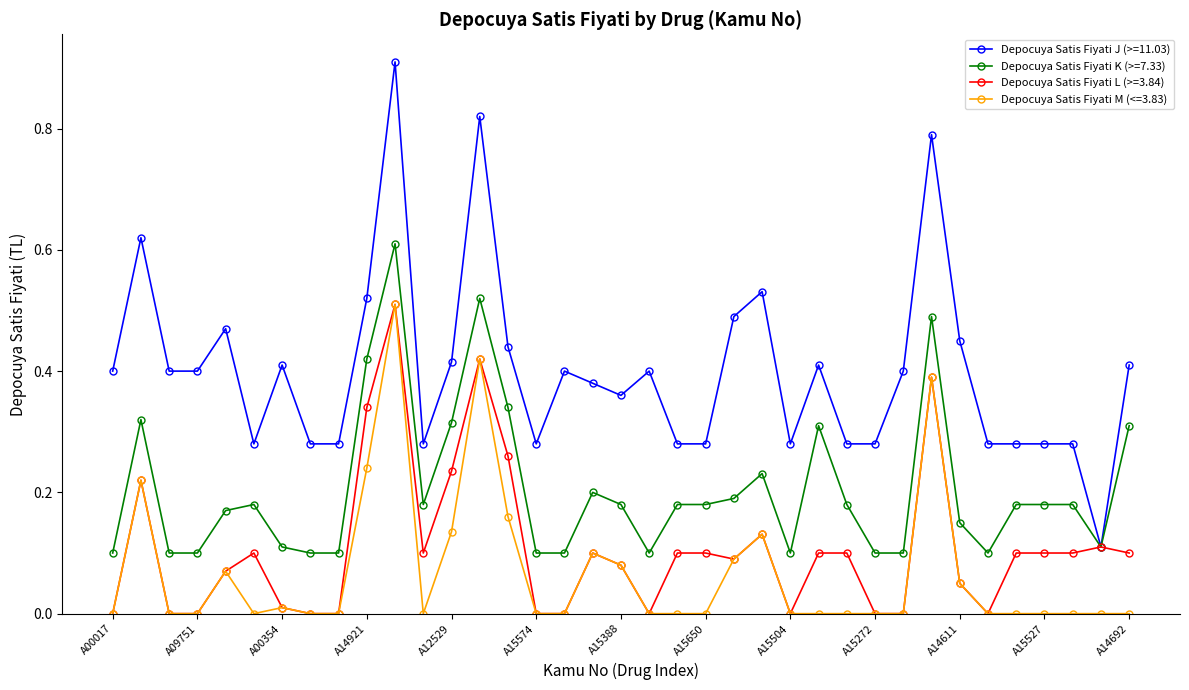

Which series has the largest total across all categories?

Depocuya Satis Fiyati J (>=11.03)